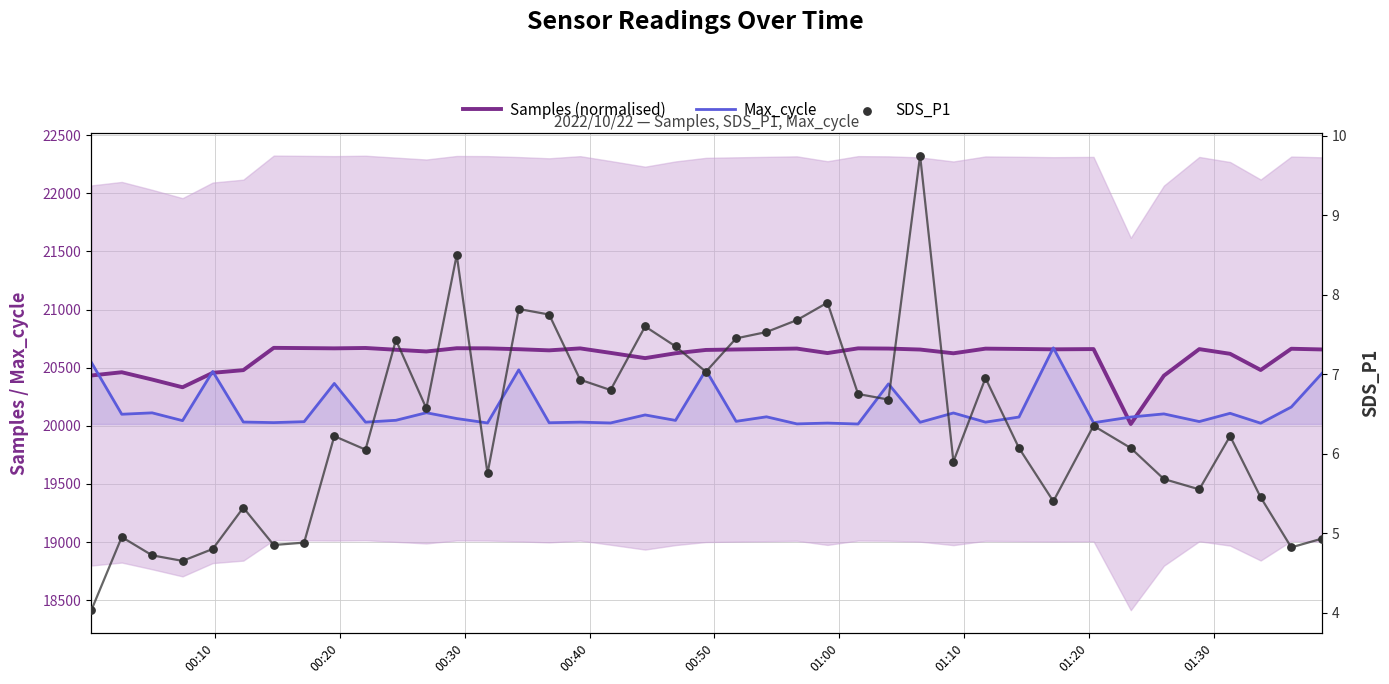

Which series reaches the minimum Y coordinate?

SDS_P1